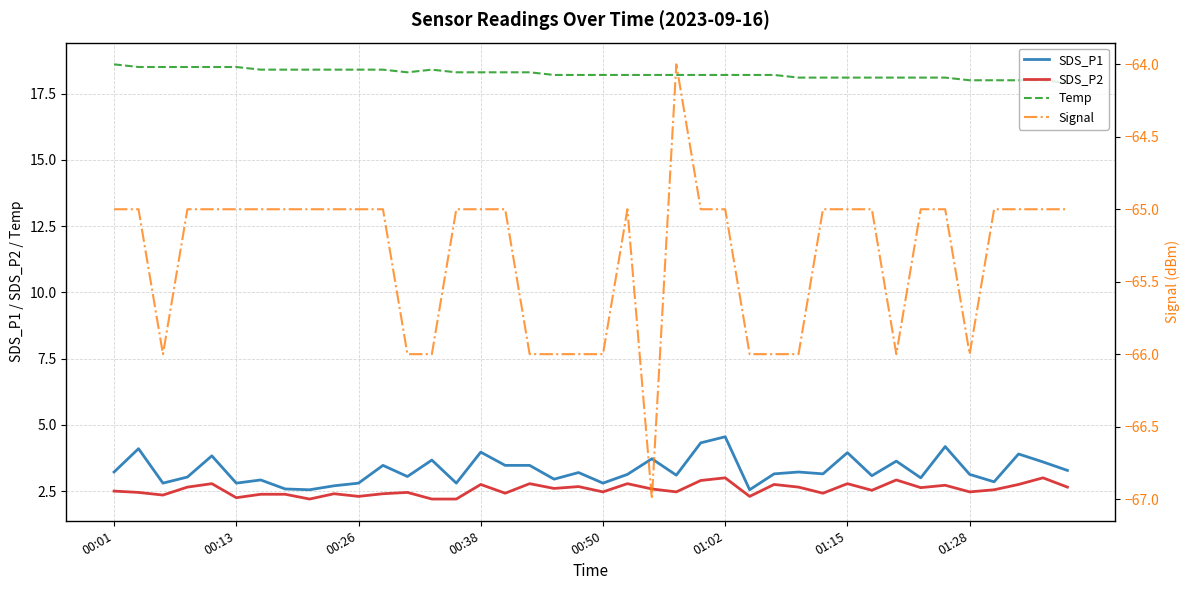

What is the highest value of the SDS_P2 series?

3.0